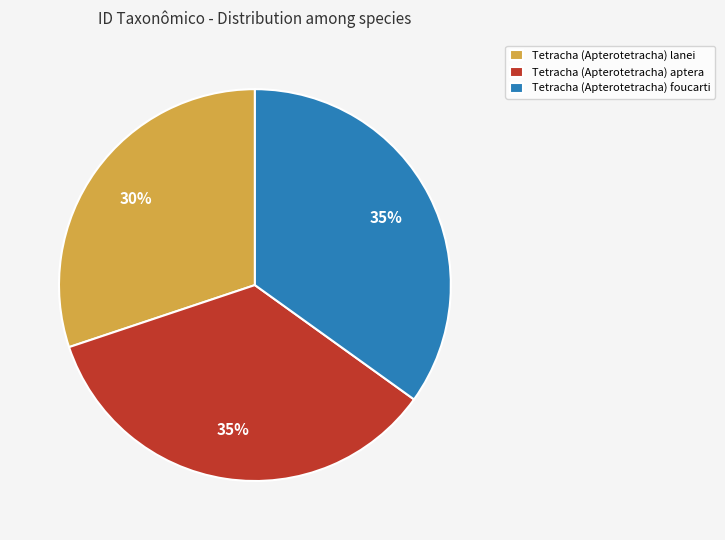

True or false: Tetracha (Apterotetracha) lanei accounts for 30% of the total.

True